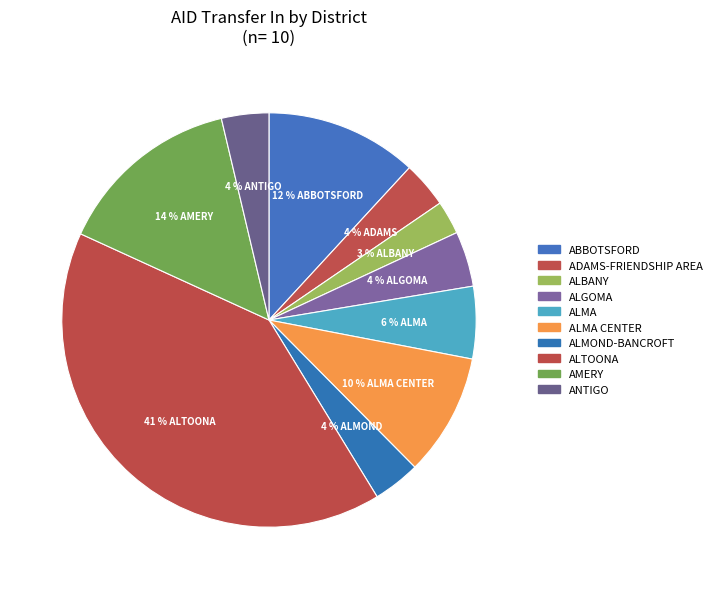

To the nearest percent, what portion does ALTOONA represent?

41%